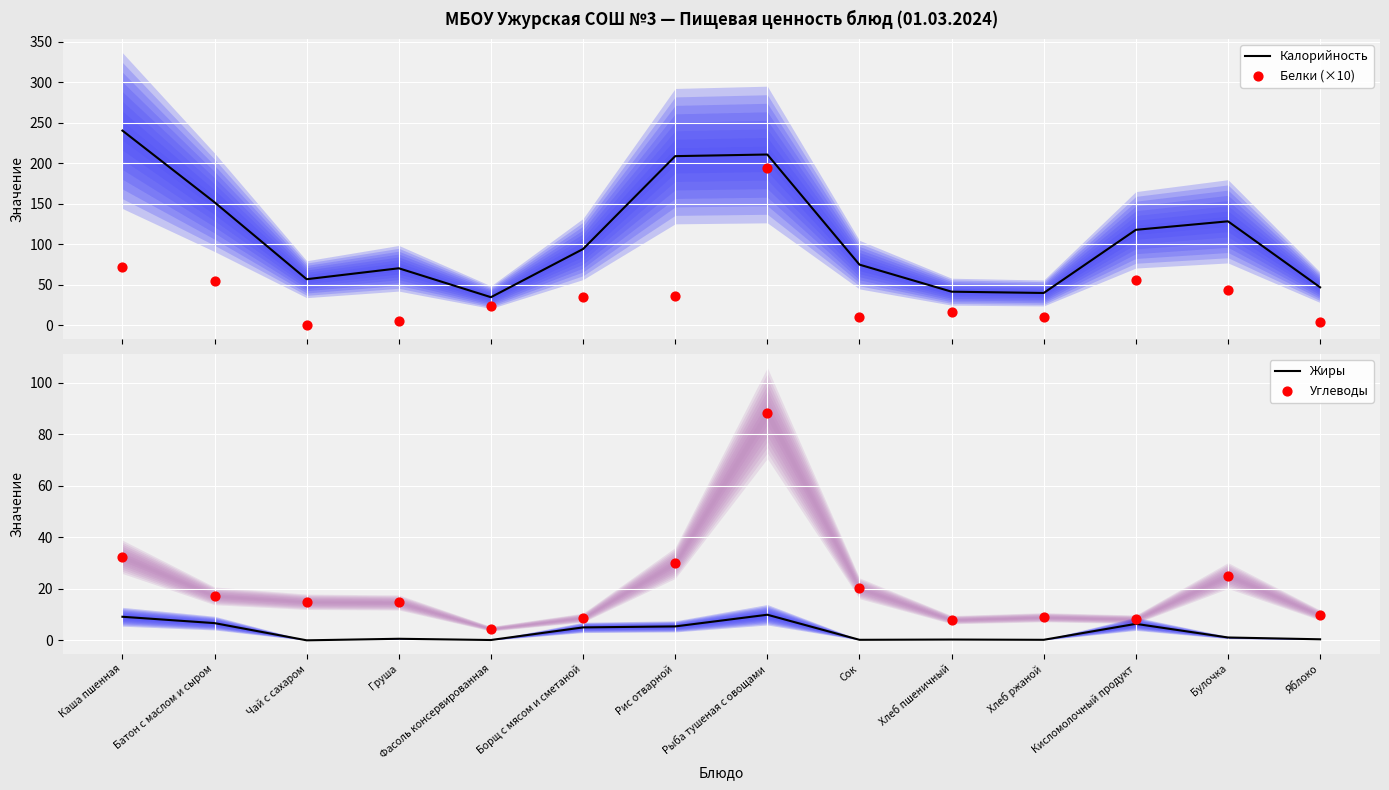

What are all the series names shown in the legend?

Калорийность, Белки (×10), Жиры, Углеводы